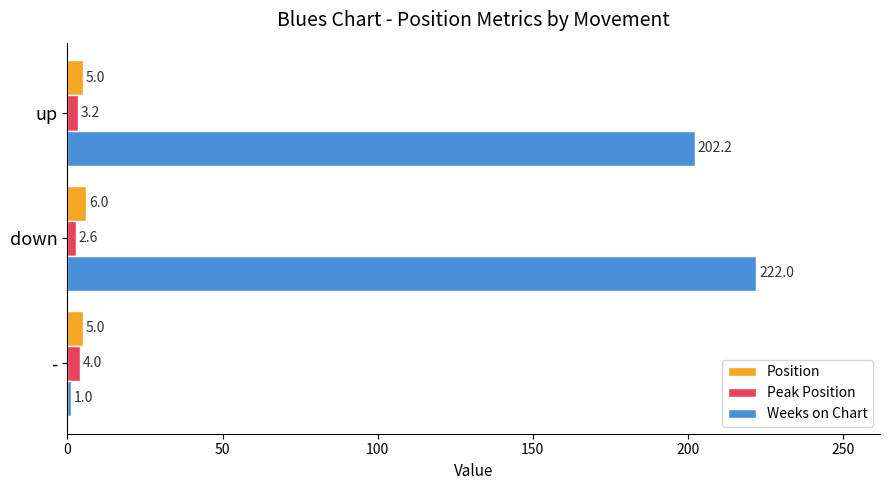

What is the smallest value displayed?

1.0